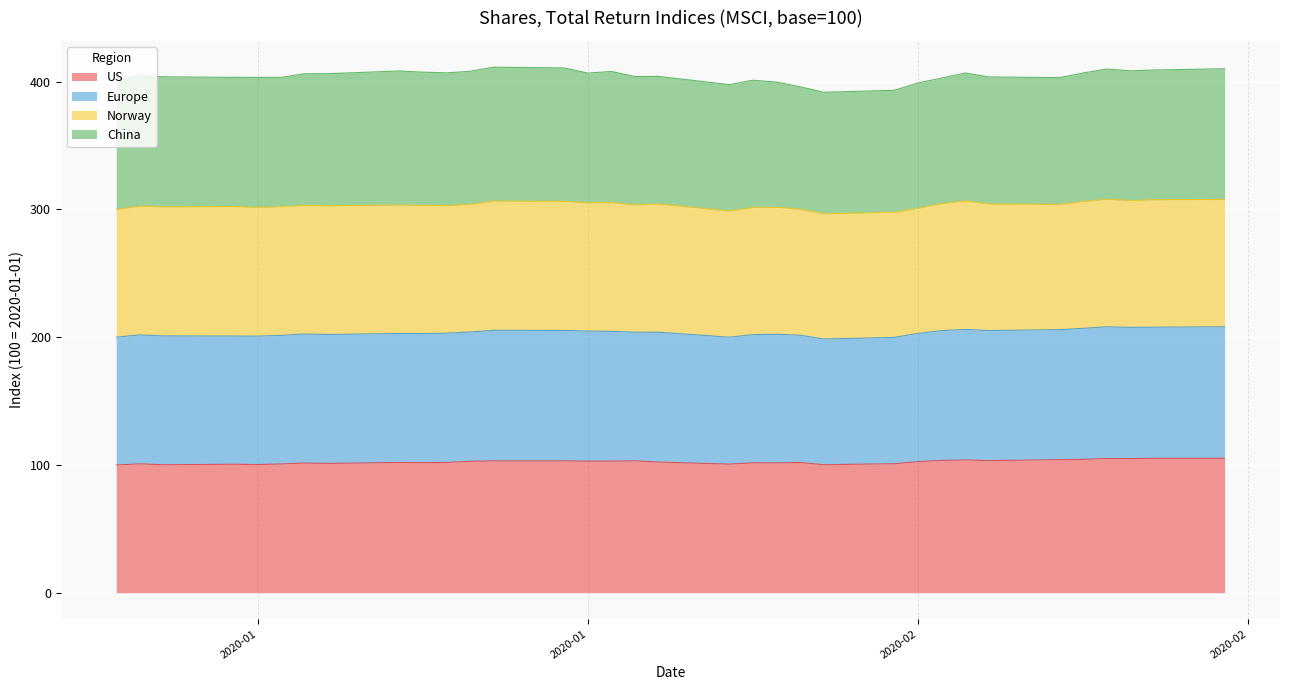

What is the label of the 17th point from the left?

2020-01-23